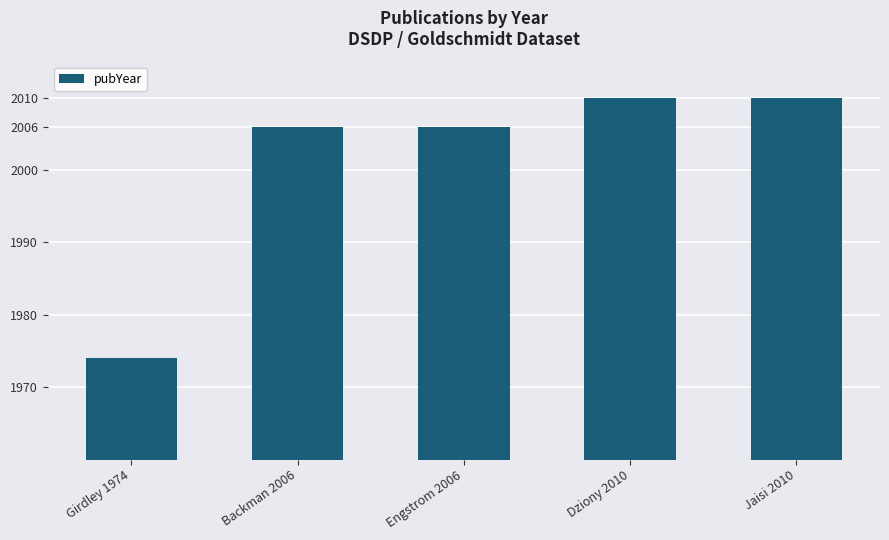

How many values are between 2006 and 2010?

4